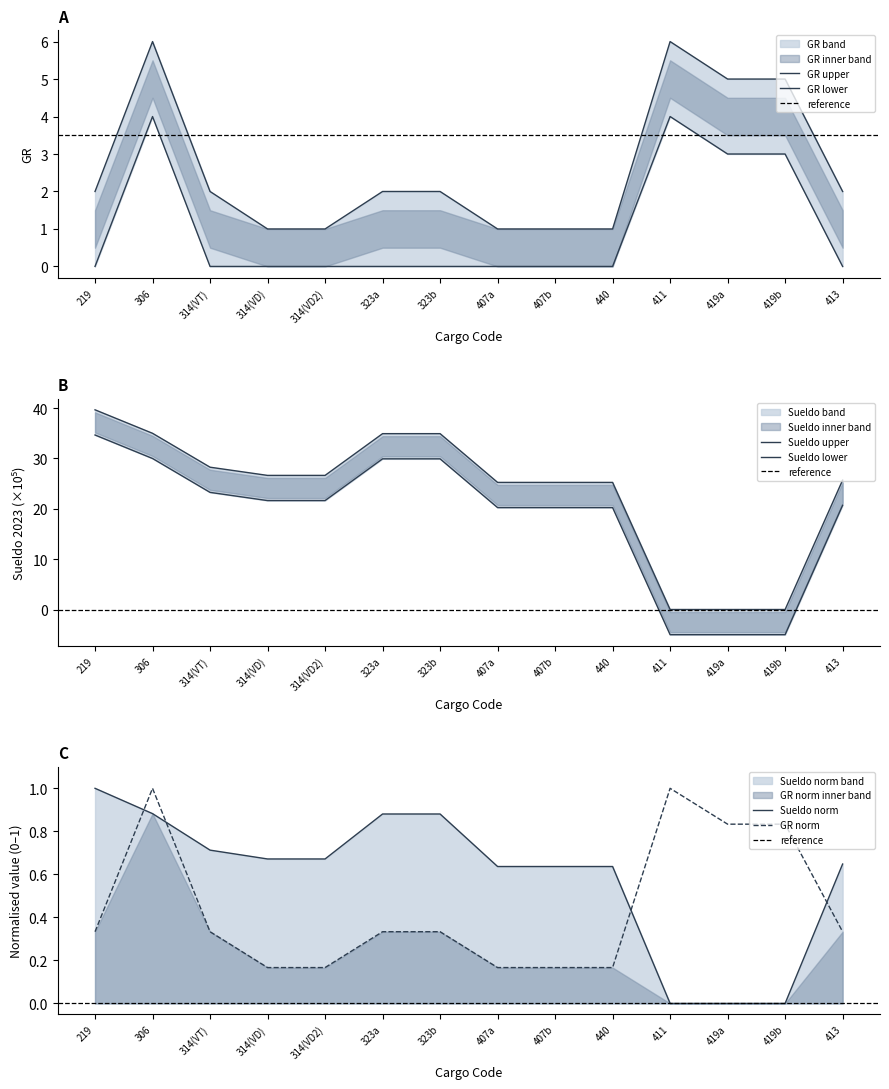

Is it true that GR norm equals 0.0 at 440?

False